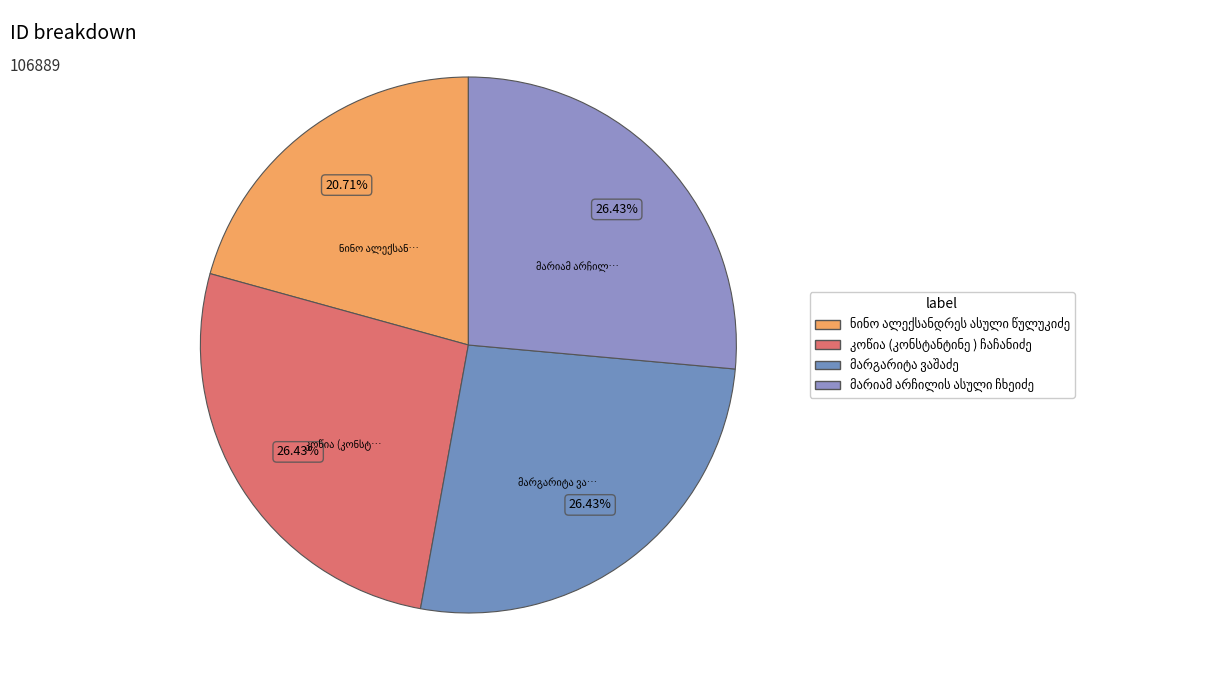

To the nearest percent, what percentage of the pie is კოწია (კონსტანტინე ) ჩაჩანიძე?

26%